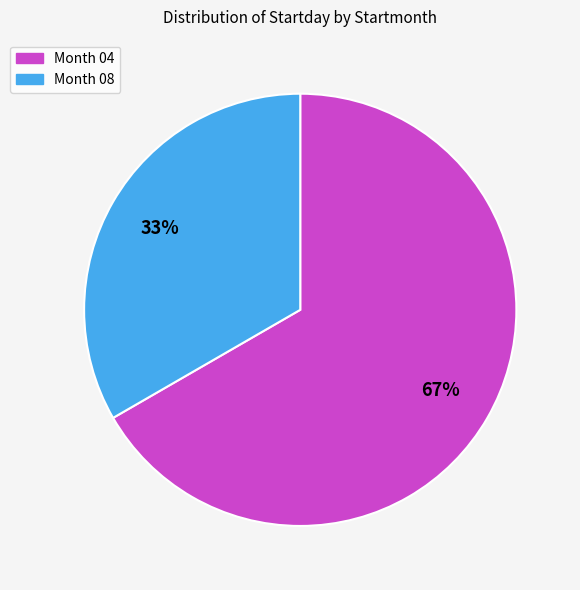

How many slices are in this pie chart?

2